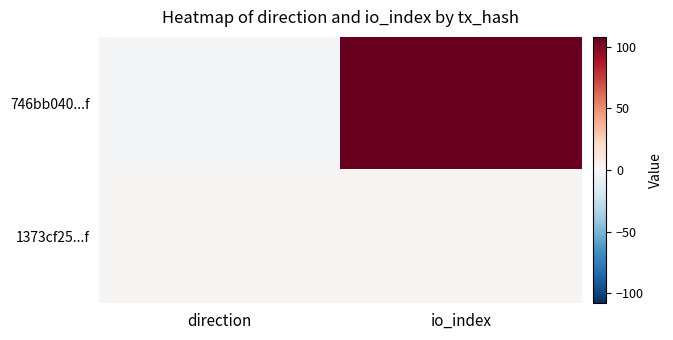

At which category is the sum across all series the highest?

io_index